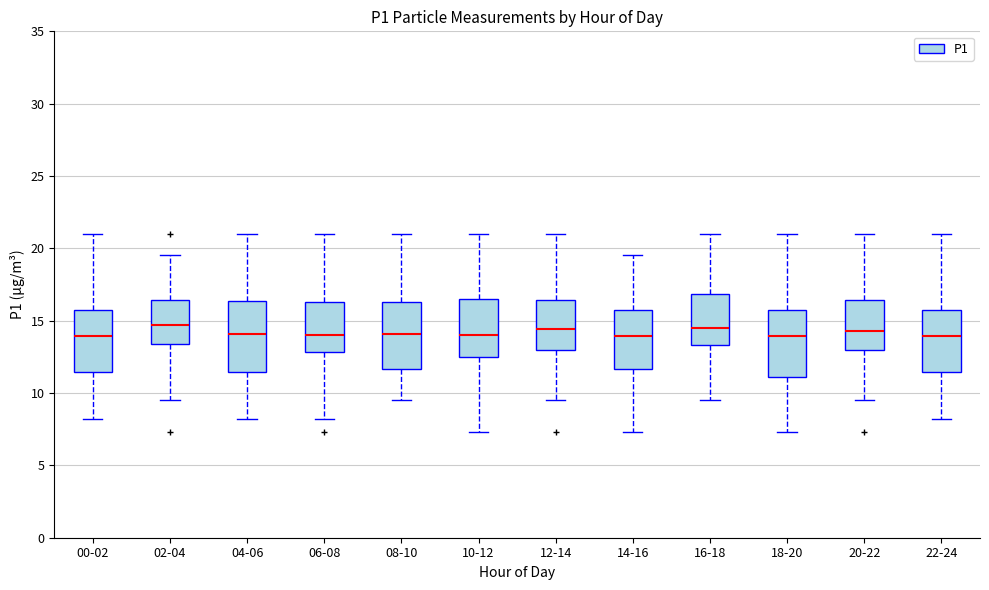

Reading left to right, read every box against the y-axis: the position of its median line, the range the box covers, and the ends of its whiskers. The values are not printed on the chart, so give them approximately, as read against the axis.

00-02: median 14.0, box 11.5 to 15.5, whiskers 8.0 to 21.0
02-04: median 14.5, box 13.5 to 16.5, whiskers 9.5 to 19.5
04-06: median 14.0, box 11.5 to 16.5, whiskers 8.0 to 21.0
06-08: median 14.0, box 13.0 to 16.5, whiskers 8.0 to 21.0
08-10: median 14.0, box 11.5 to 16.5, whiskers 9.5 to 21.0
10-12: median 14.0, box 12.5 to 16.5, whiskers 7.5 to 21.0
12-14: median 14.5, box 13.0 to 16.5, whiskers 9.5 to 21.0
14-16: median 14.0, box 11.5 to 15.5, whiskers 7.5 to 19.5
16-18: median 14.5, box 13.5 to 17.0, whiskers 9.5 to 21.0
18-20: median 14.0, box 11.0 to 15.5, whiskers 7.5 to 21.0
20-22: median 14.5, box 13.0 to 16.5, whiskers 9.5 to 21.0
22-24: median 14.0, box 11.5 to 15.5, whiskers 8.0 to 21.0